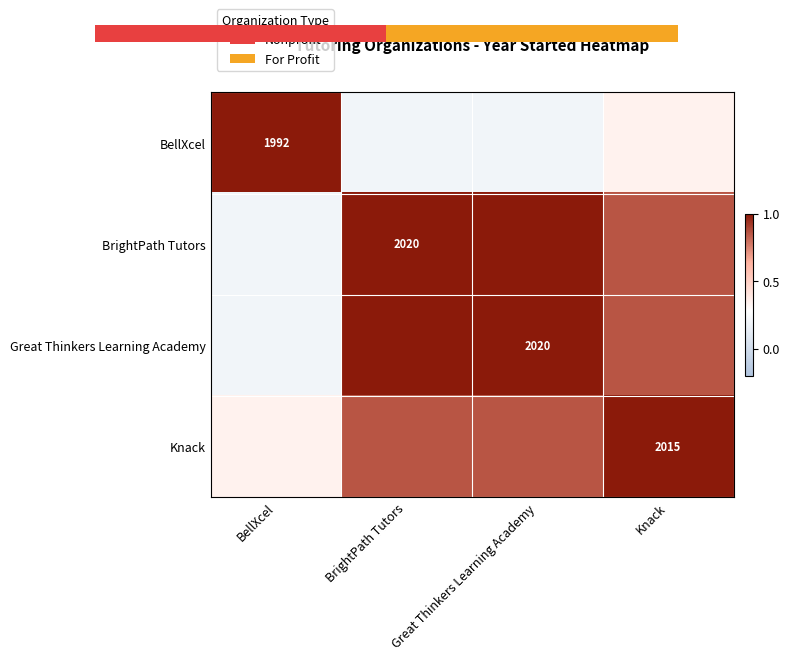

At how many categories does at least one series exceed 0?

4